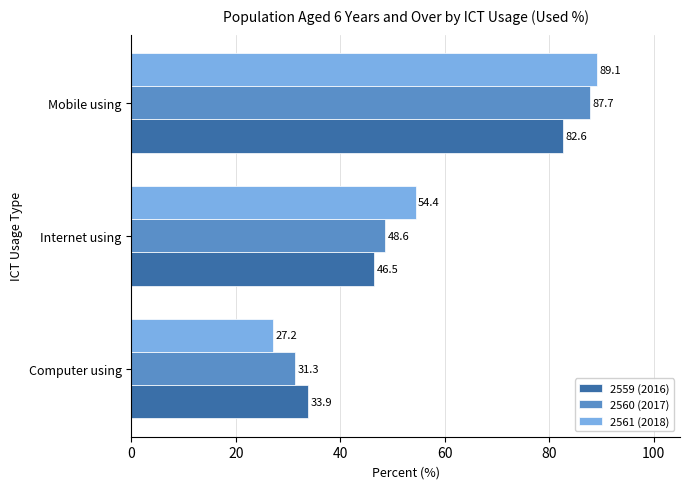

Between Computer using and Mobile using, which series saw the biggest shift?

2561 (2018)